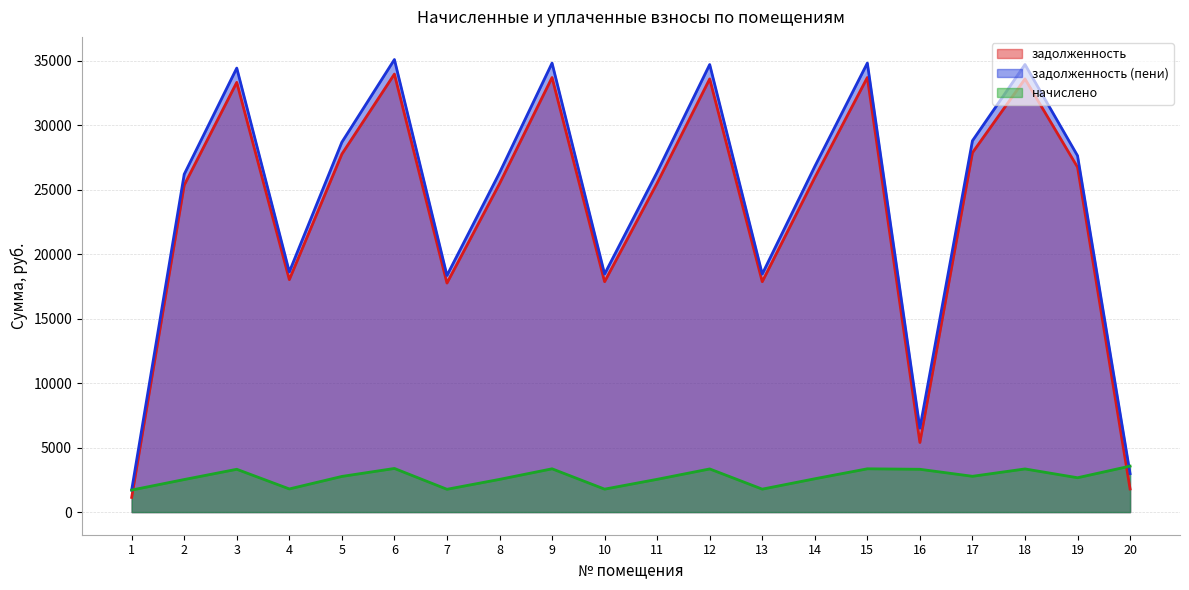

Which has a higher value, 9 or 5?

9